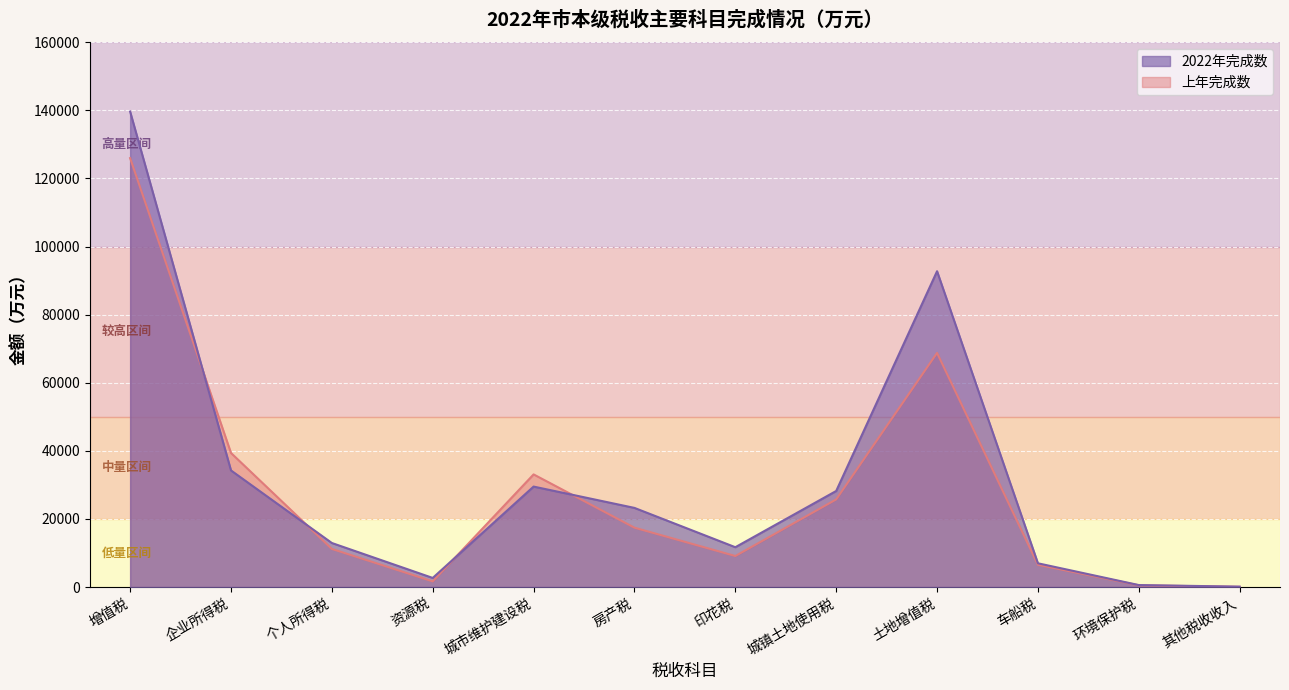

Reading left to right, extract all data points from this chart.

2022年完成数: 139640	34248	12933	2671	29505	23242	11695	28211	92756	6973	581	115
上年完成数: 125977	39373	11192	1656	33081	17434	9113	25733	68760	6528	506	64